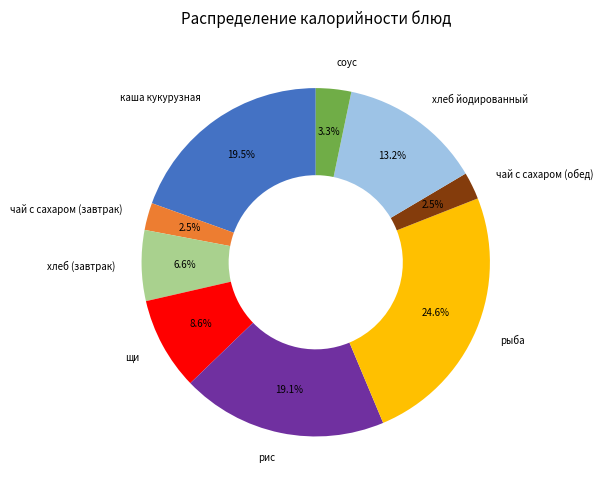

How many segments does this pie chart have?

9